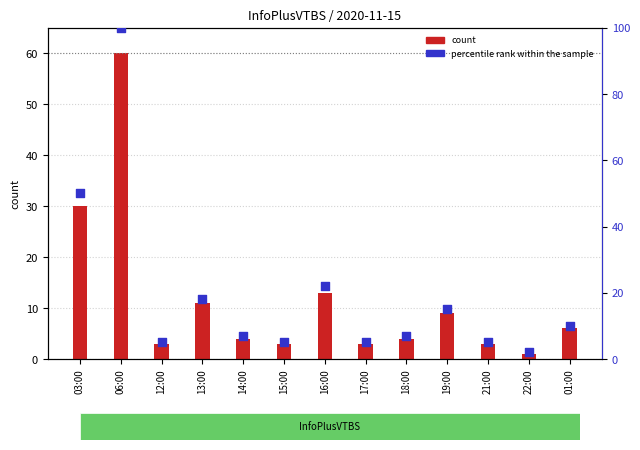

What is the total value across all series at 12:00?

8